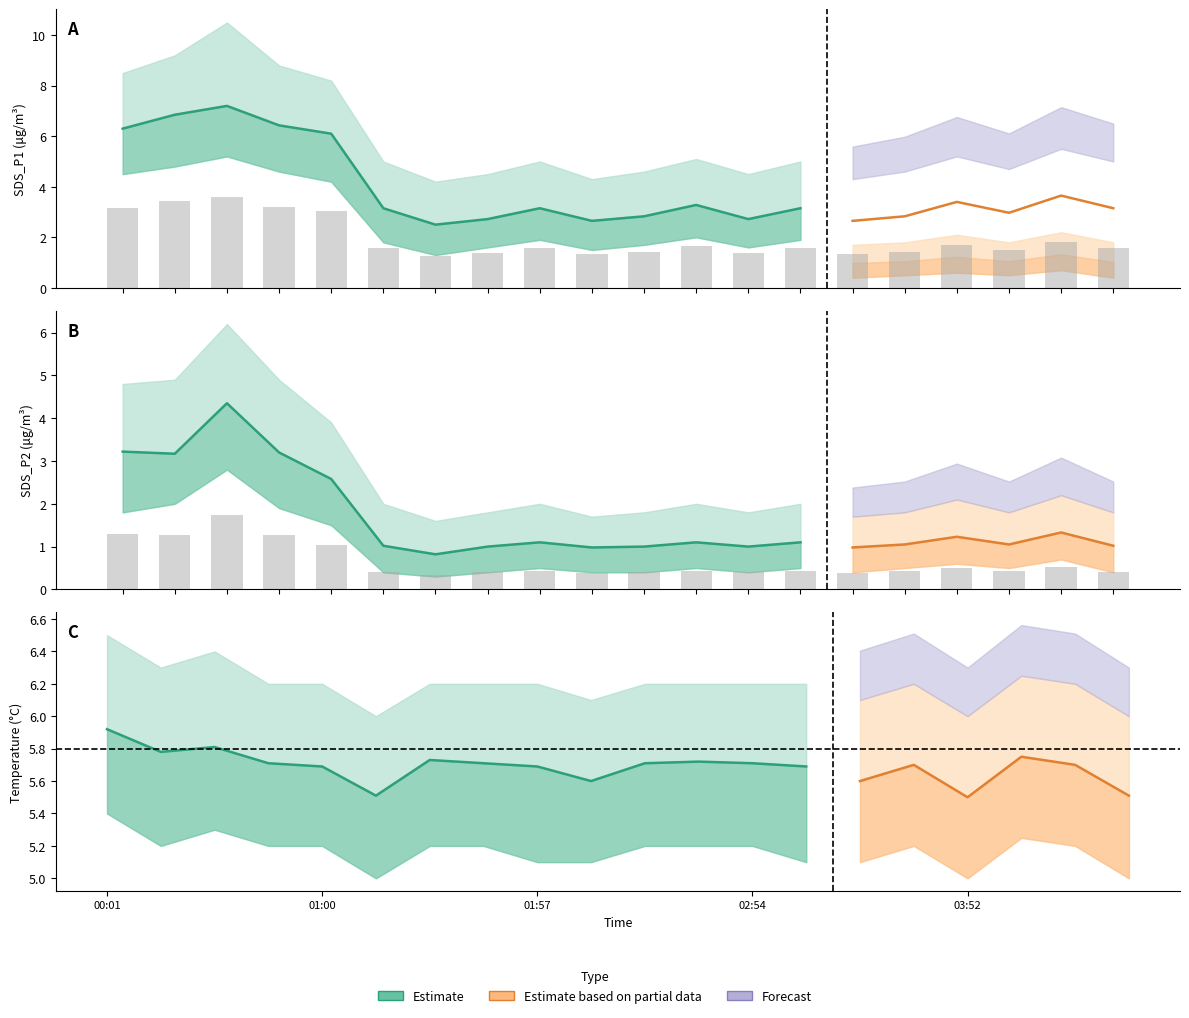

What is the label of the 14th bar from the right?

01:29